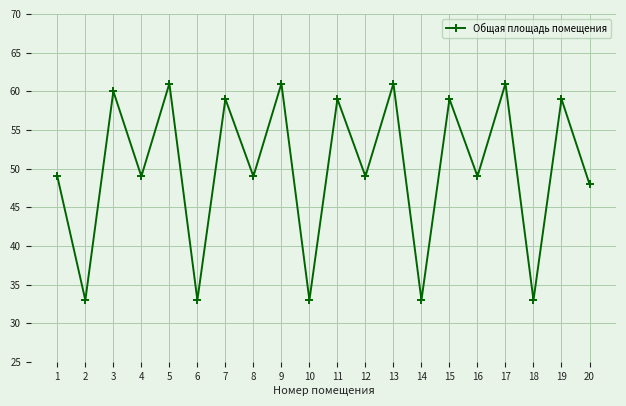

What is the change in value from 4 to 17?

+12